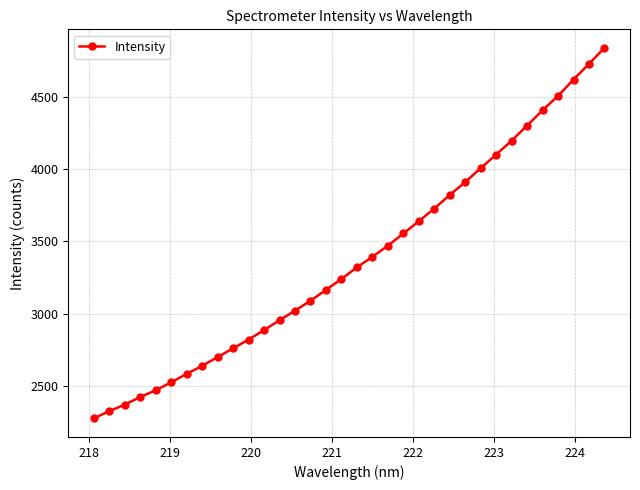

What is the value of the 20th point from the left?

3469.2